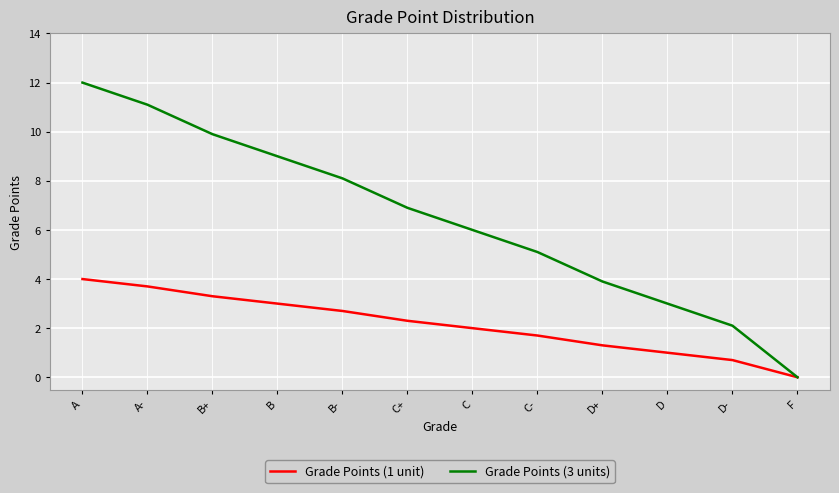

Does the chart display data point markers on the line(s)?

No